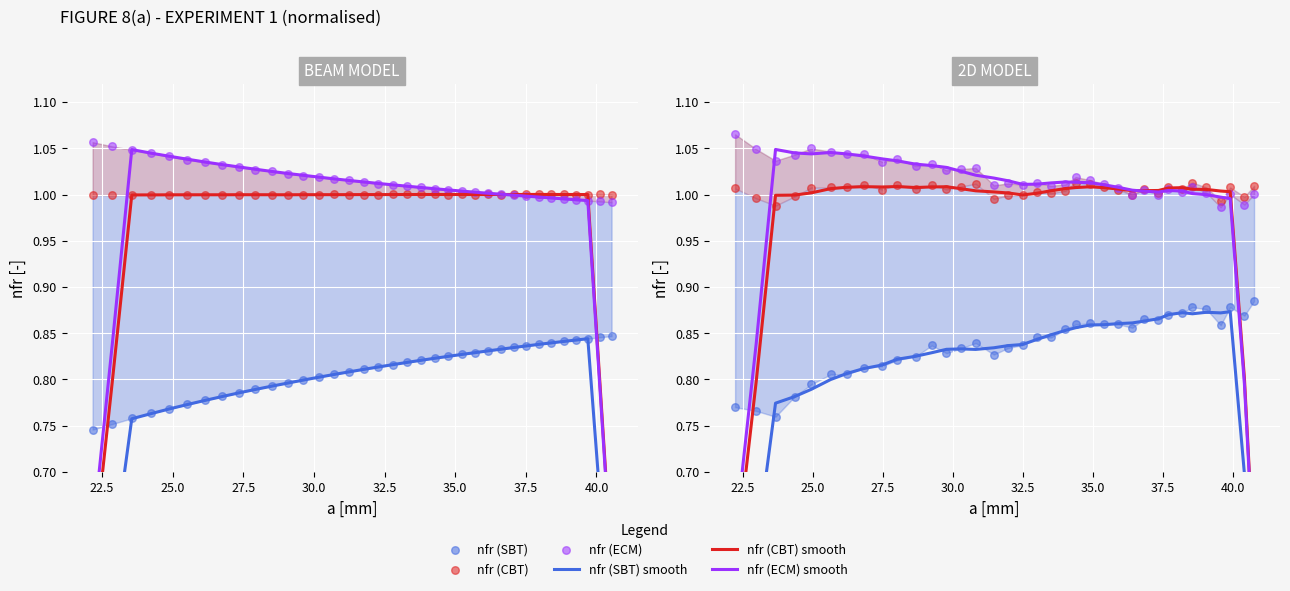

At how many categories does at least one series exceed 0?

36